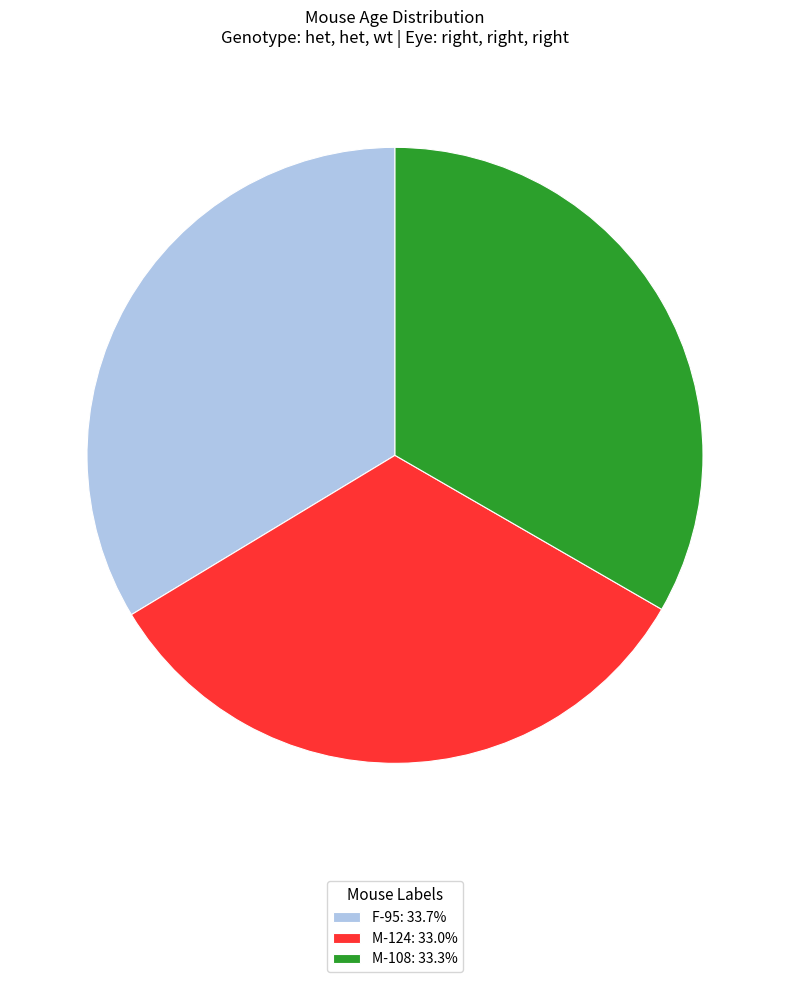

What is the ratio of the value at M-108: 33.3% to the value at F-95: 33.7%?

1.0